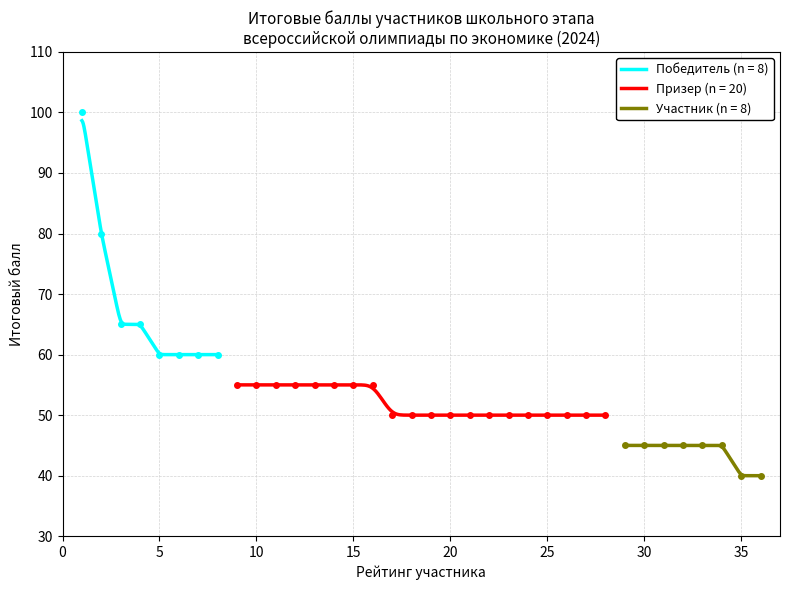

What is the maximum value for Участник?

45